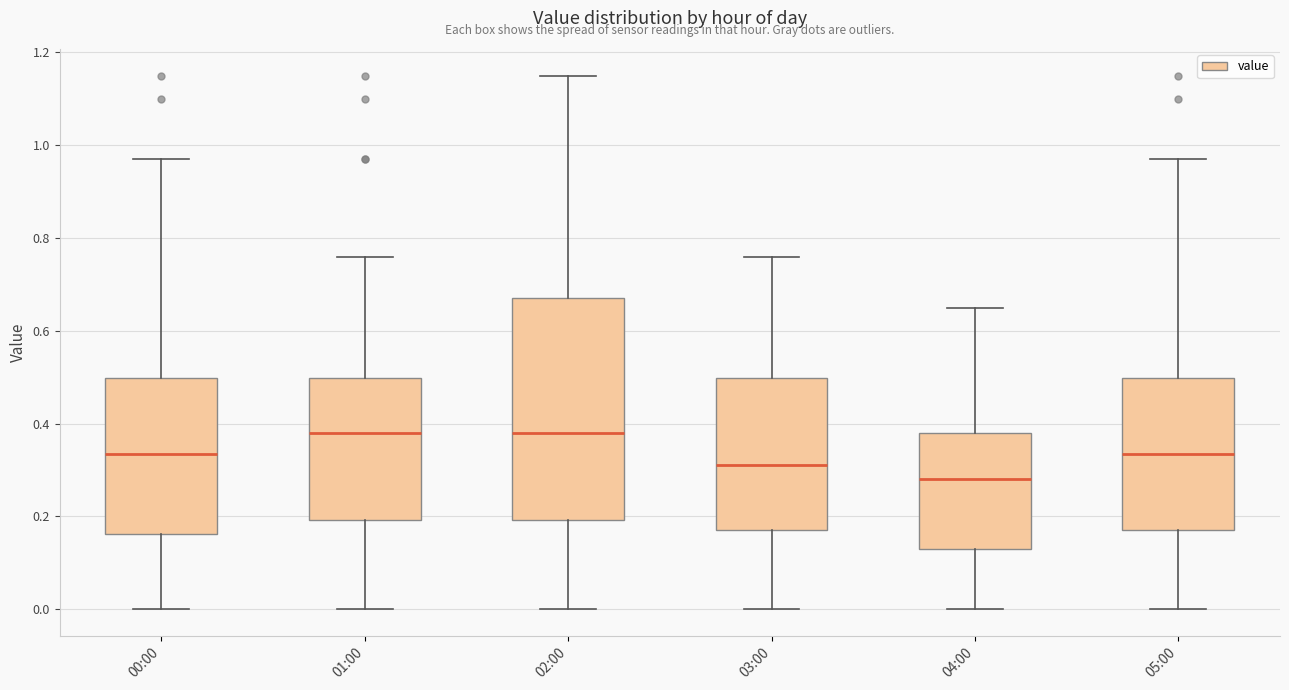

Reading left to right, transcribe this box plot: for each box, give where its median line is, the range the box spans, and where its two whiskers end, as read against the y-axis. The values are not printed on the chart, so give them approximately, as read against the axis.

00:00: median 0.34, box 0.16 to 0.50, whiskers 0.00 to 0.98
01:00: median 0.38, box 0.20 to 0.50, whiskers 0.00 to 0.76
02:00: median 0.38, box 0.20 to 0.68, whiskers 0.00 to 1.16
03:00: median 0.32, box 0.18 to 0.50, whiskers 0.00 to 0.76
04:00: median 0.28, box 0.14 to 0.38, whiskers 0.00 to 0.66
05:00: median 0.34, box 0.18 to 0.50, whiskers 0.00 to 0.98